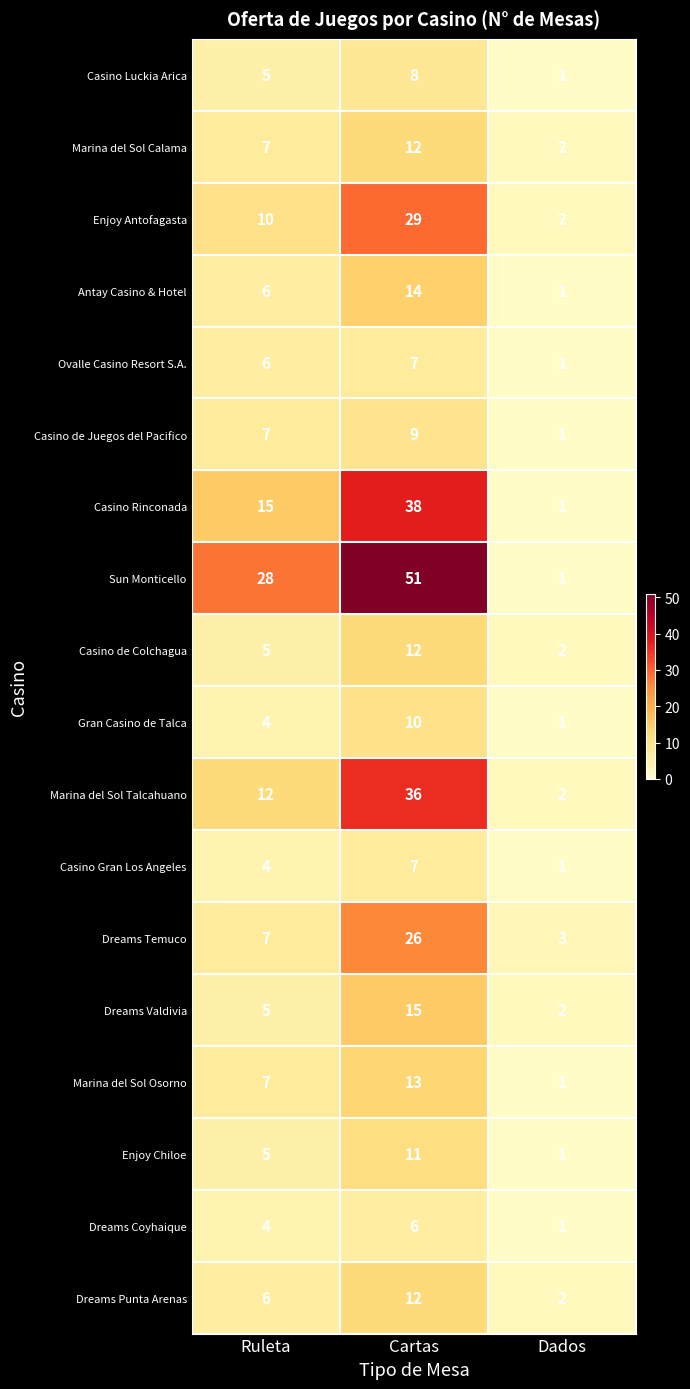

Count the number of categories in the chart.

3